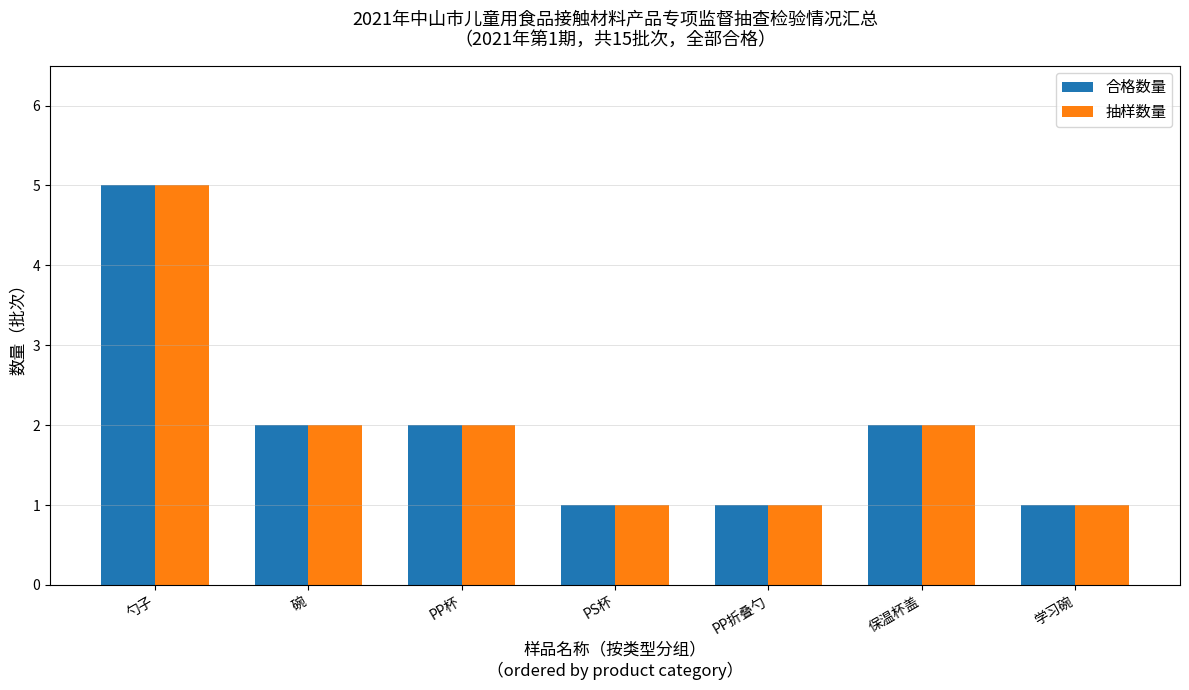

What is the value of the 抽样数量 bar at the 3rd from the left?

2